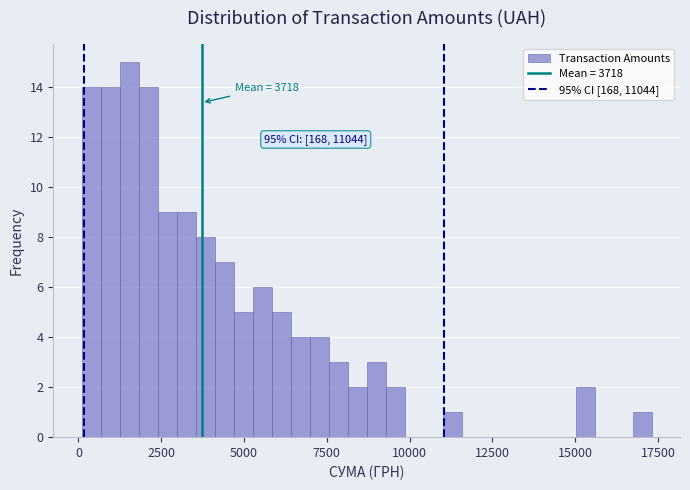

Read against the x-axis, roughly where is the centre of the tallest bar?

1500